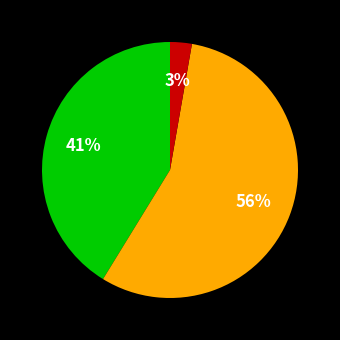

To the nearest percent, what is the average slice percentage?

33%